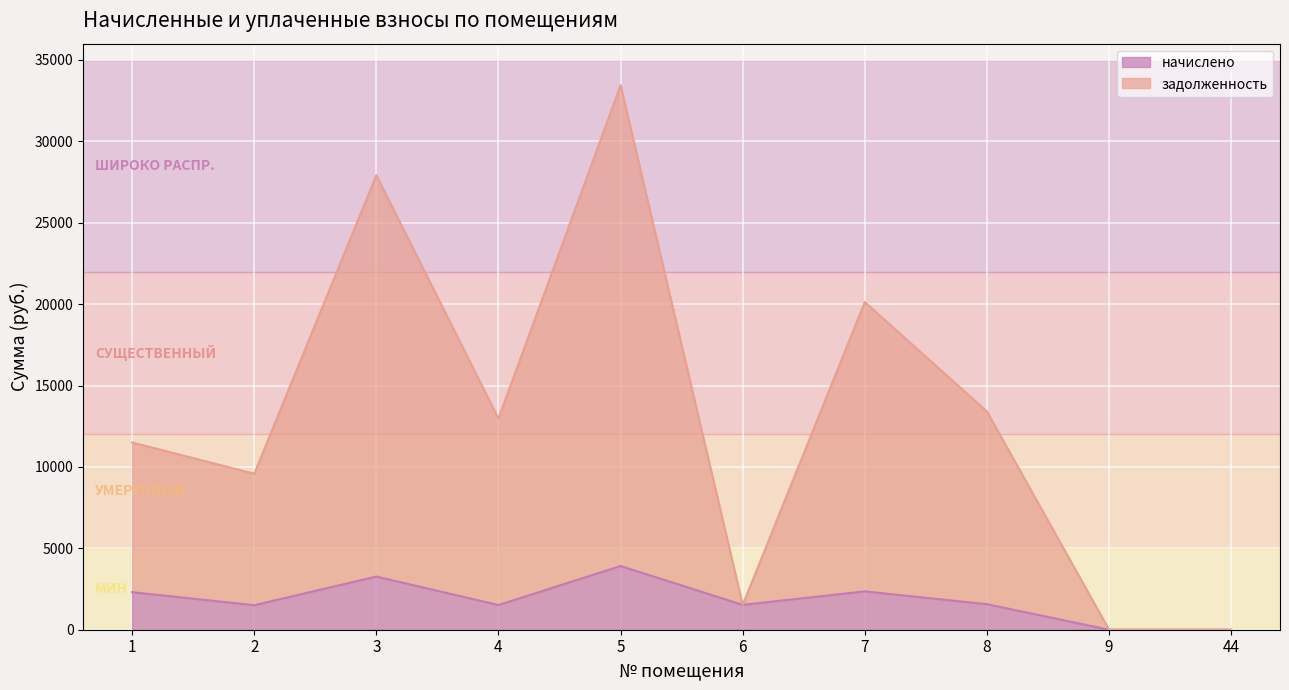

Which series has the largest range (max minus min)?

задолженность